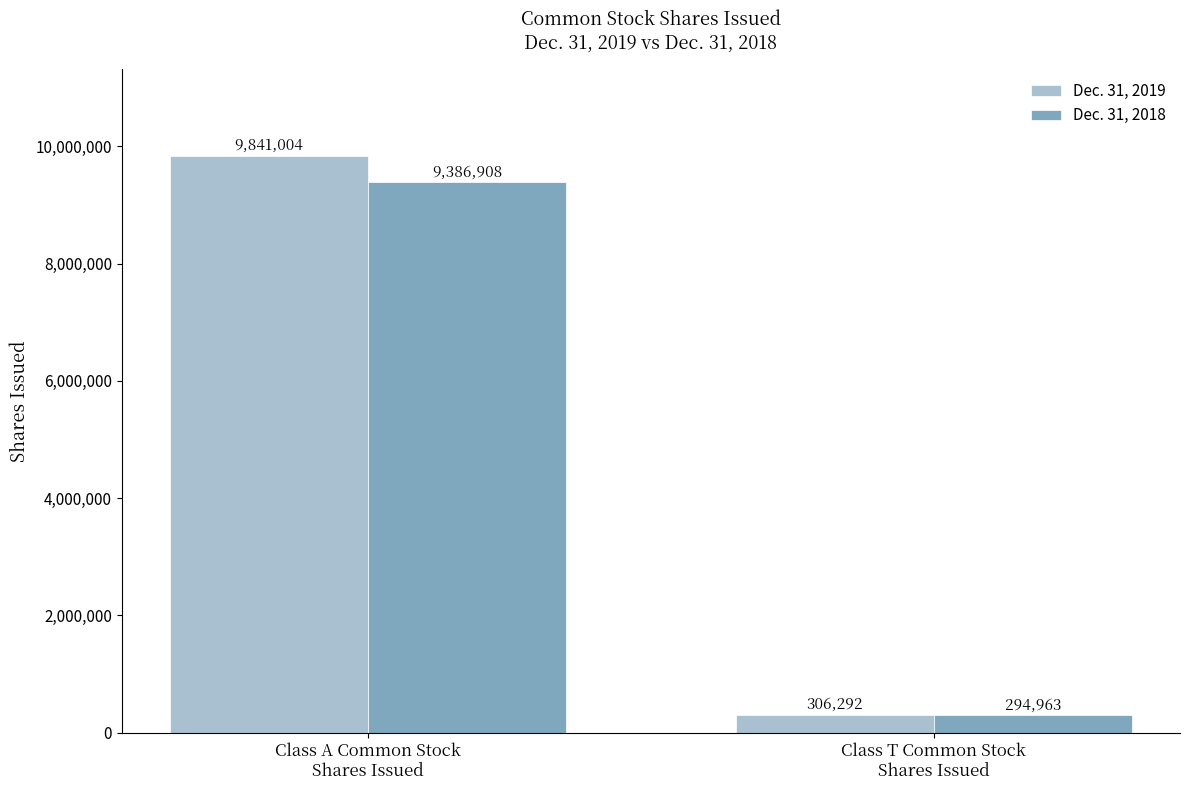

What value does the Dec. 31, 2019 series have at Class A Common Stock
Shares Issued, to the nearest 100?

9841000